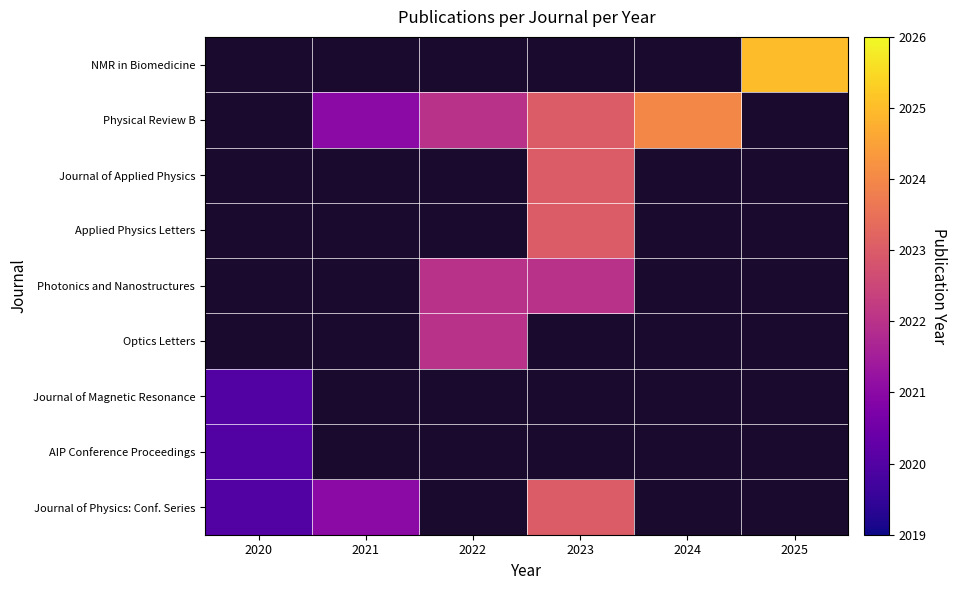

Which category has the lowest value in the Physical Review B series?

2020